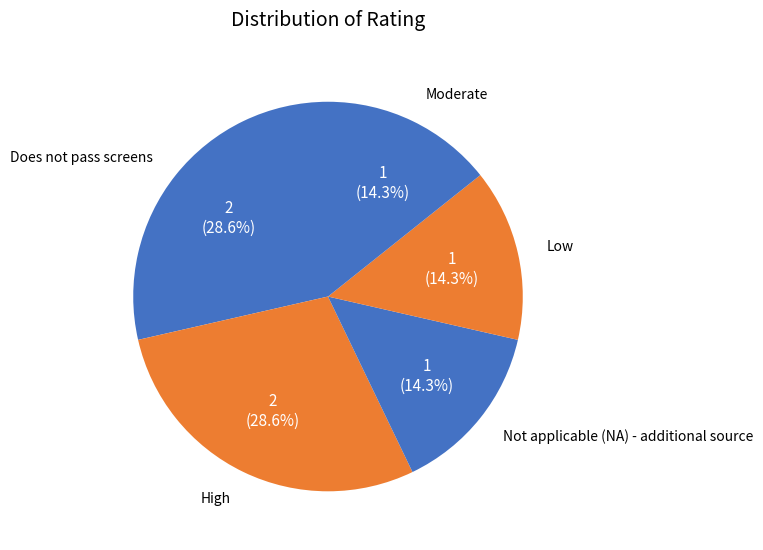

What is the largest slice in the pie chart?

Does not pass screens